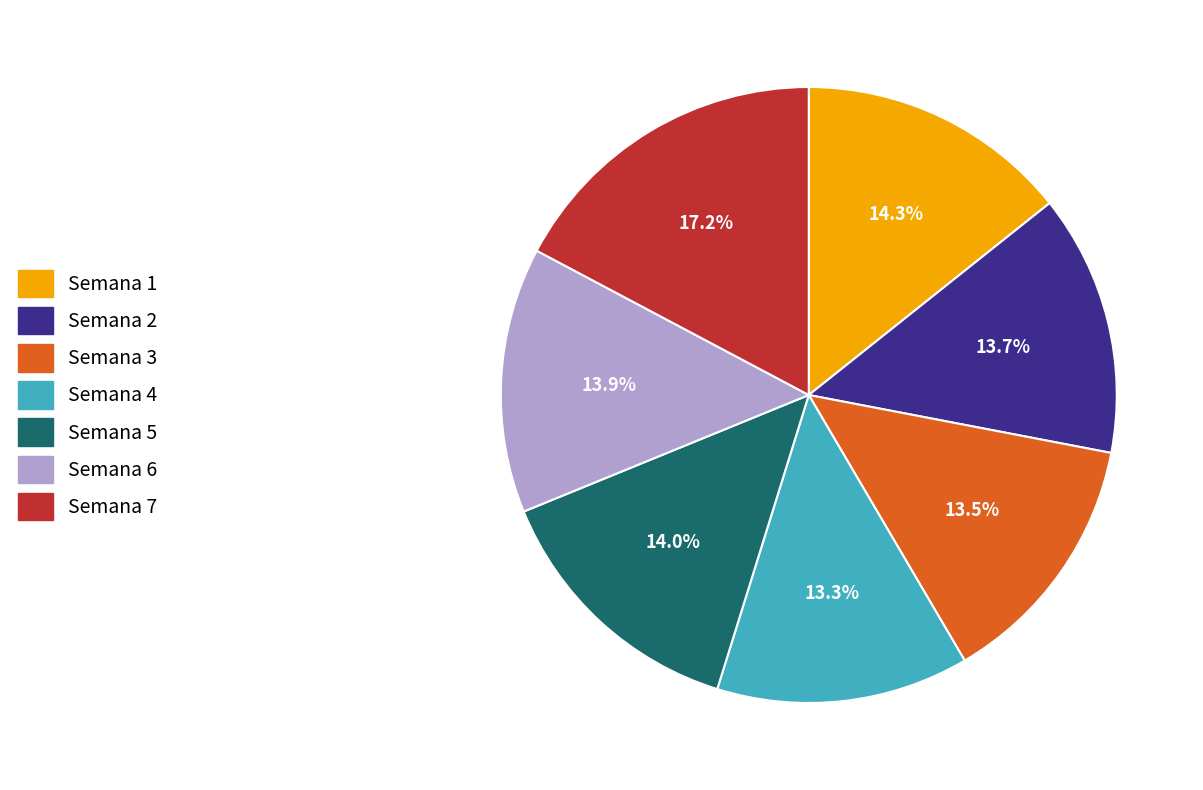

Does any single category account for the majority?

No